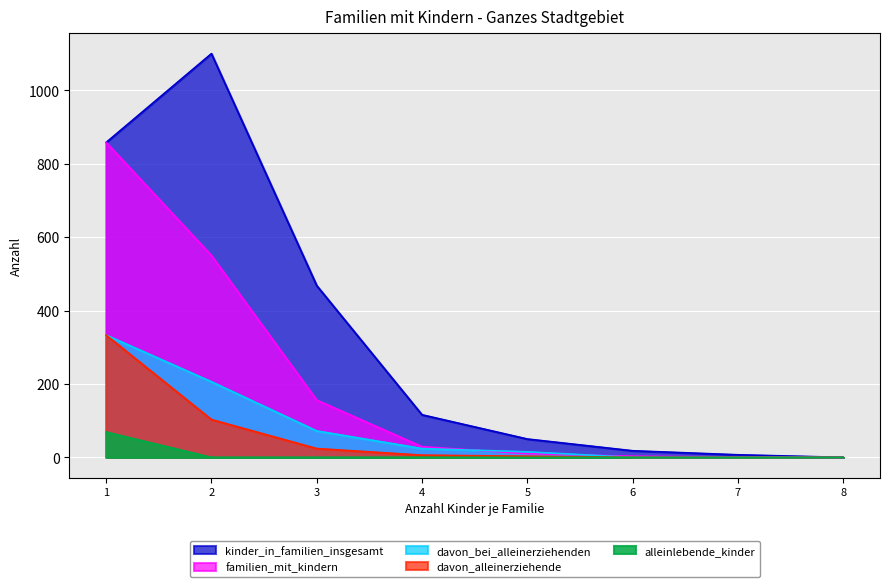

What is the value of the davon_alleinerziehende point at the 1st from the left?

333